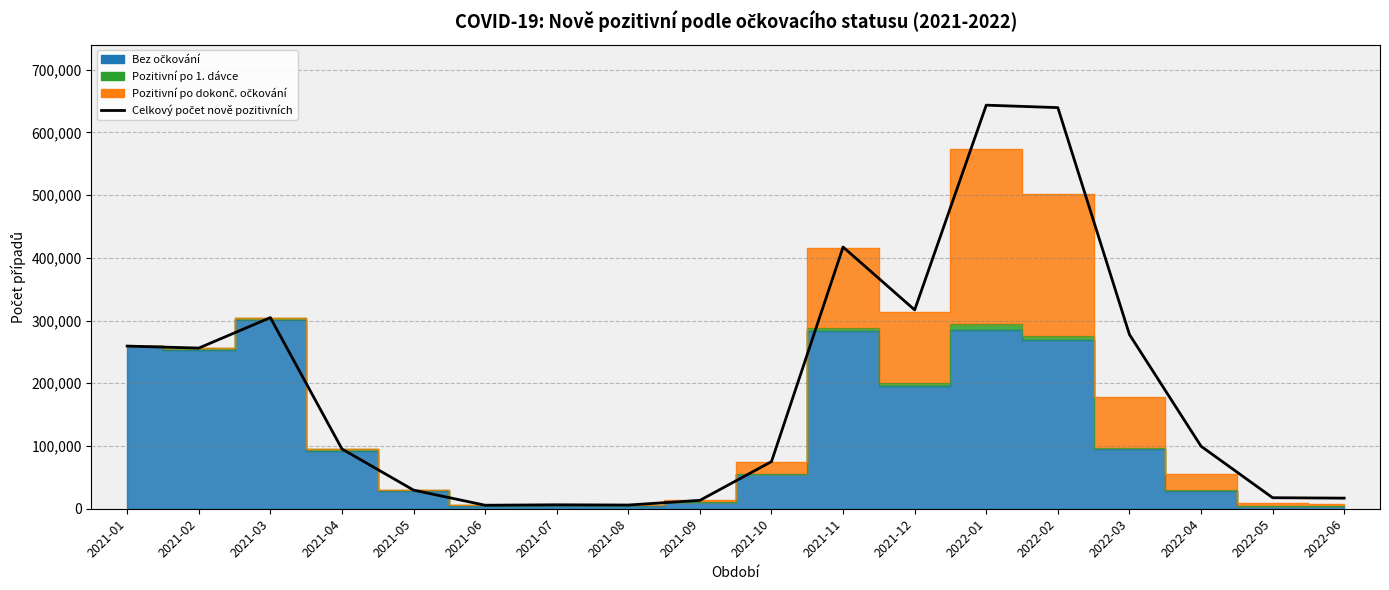

How many interior local peaks (higher than both neighbors) does the data have?

4